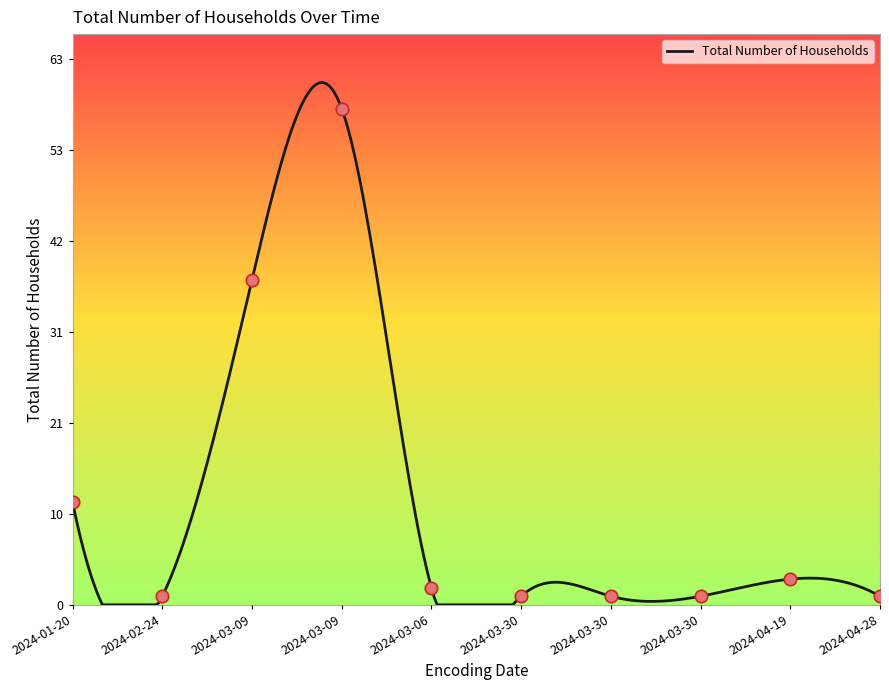

What is the change in value from 2024-03-09 to 2024-04-19?

-55